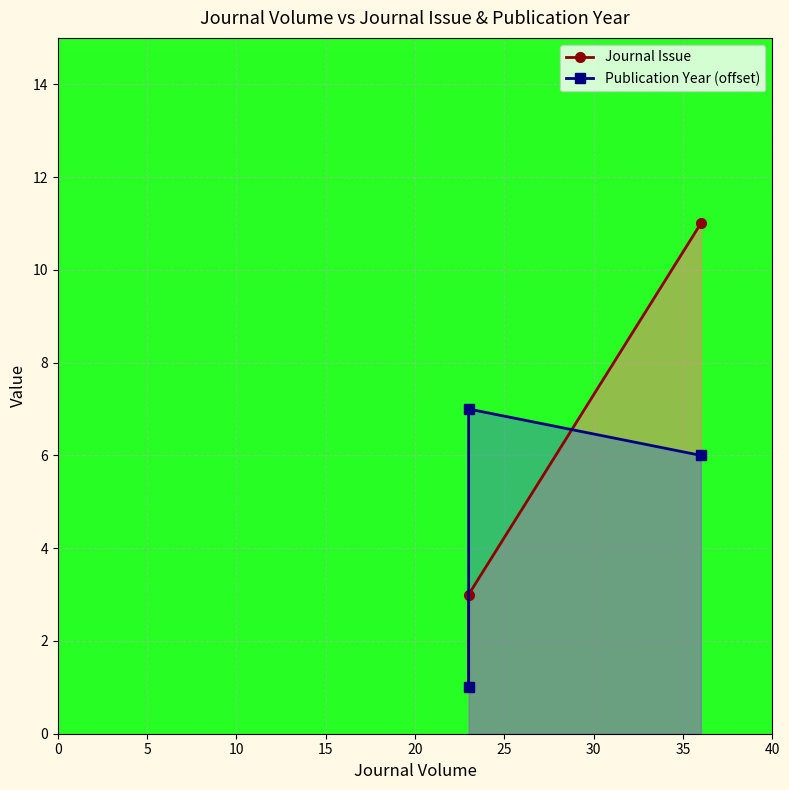

What are all the series names shown in the legend?

Journal Issue, Publication Year (offset)